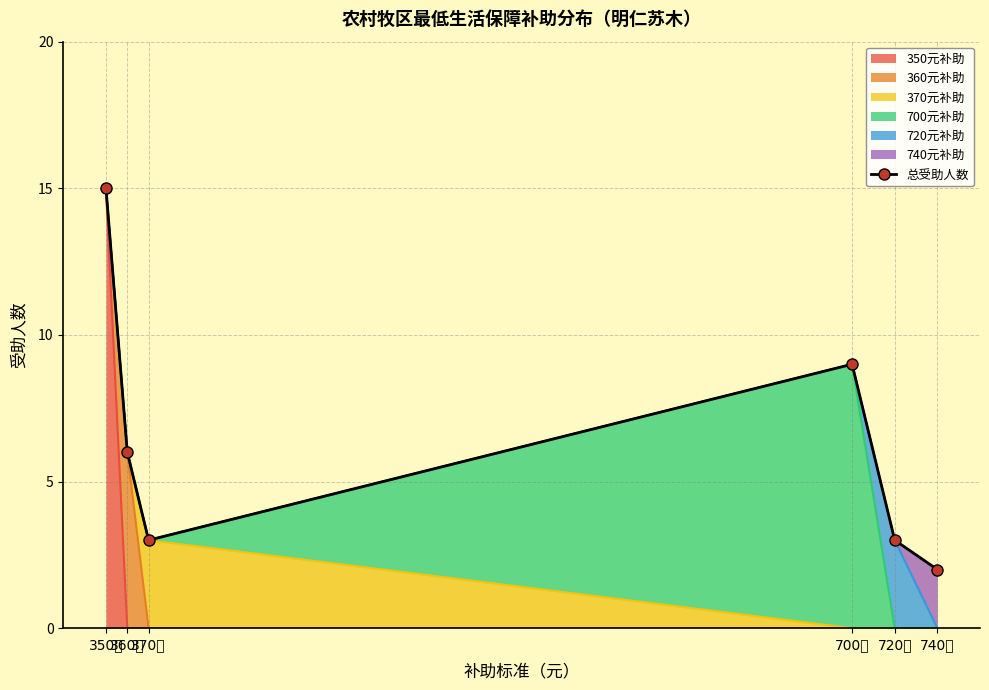

Reading left to right, what are all the values shown in this chart?

15	6	3	9	3	2